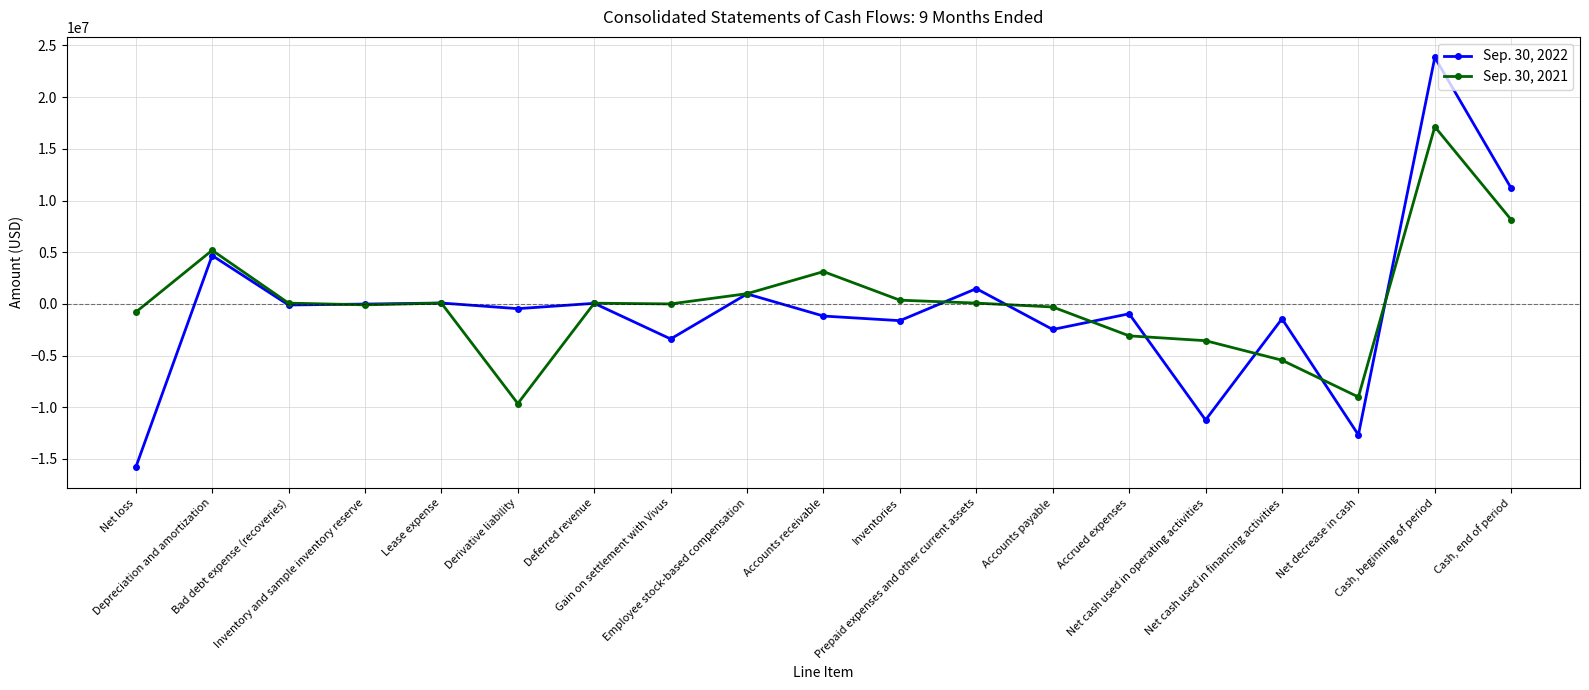

What is the label of the 4th point from the left?

Inventory and sample inventory reserve